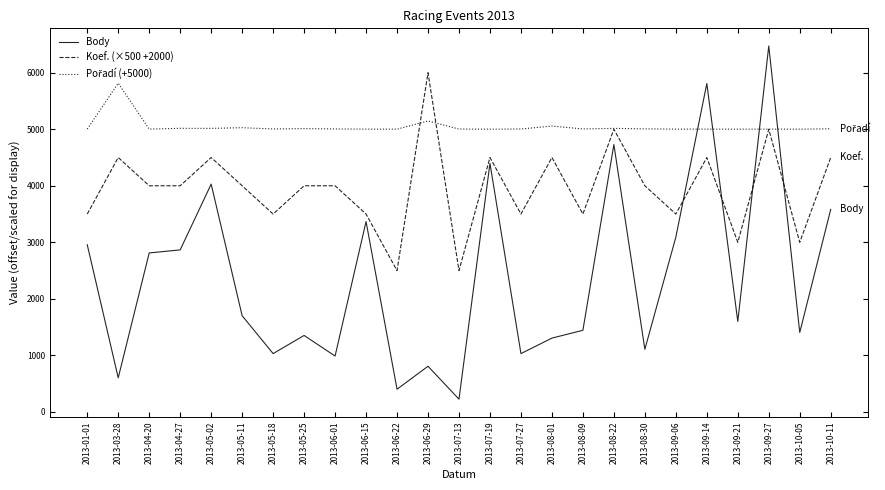

What is the maximum value shown in the chart?

6472